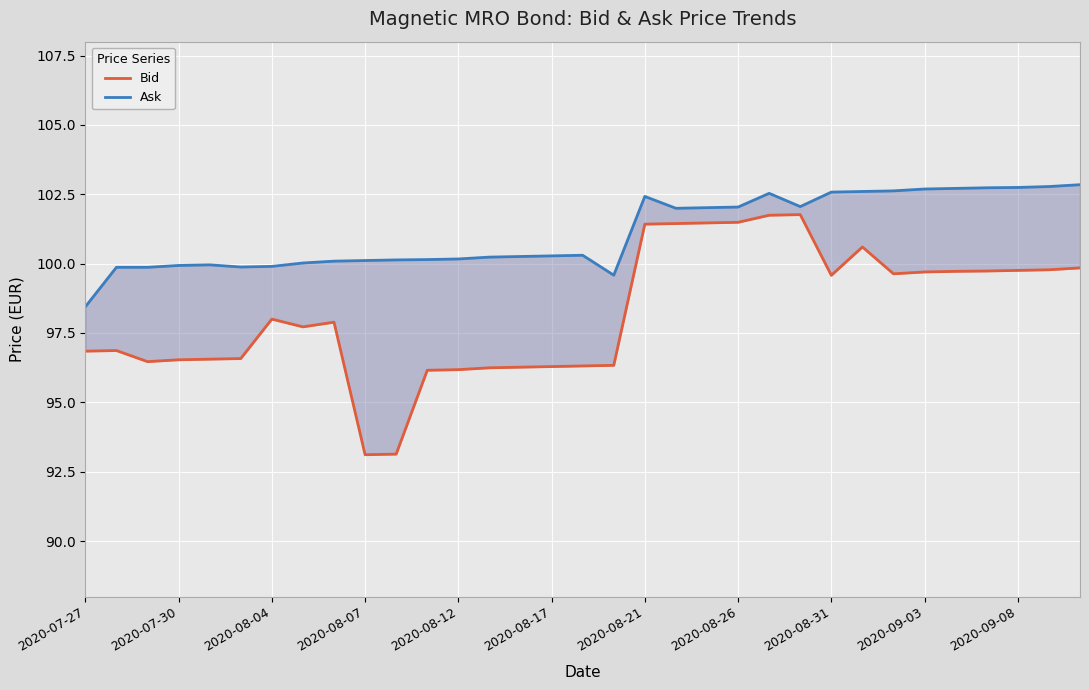

True or false: Ask has a value of 102.7 at 28.

True